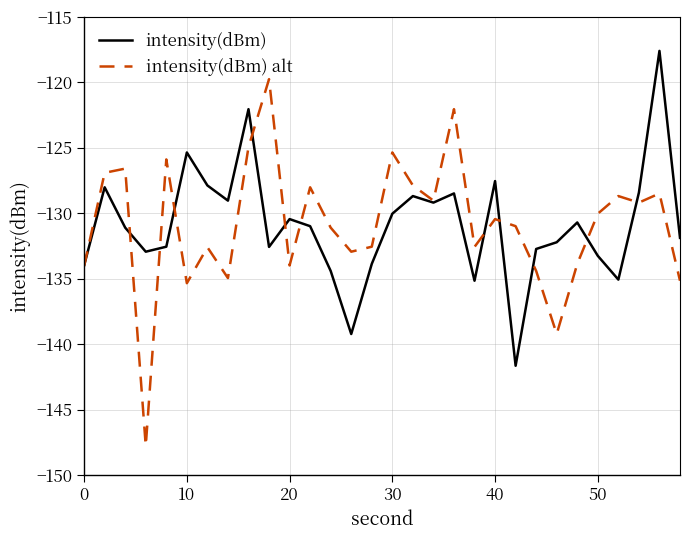

Which series has the largest range (max minus min)?

intensity(dBm) alt